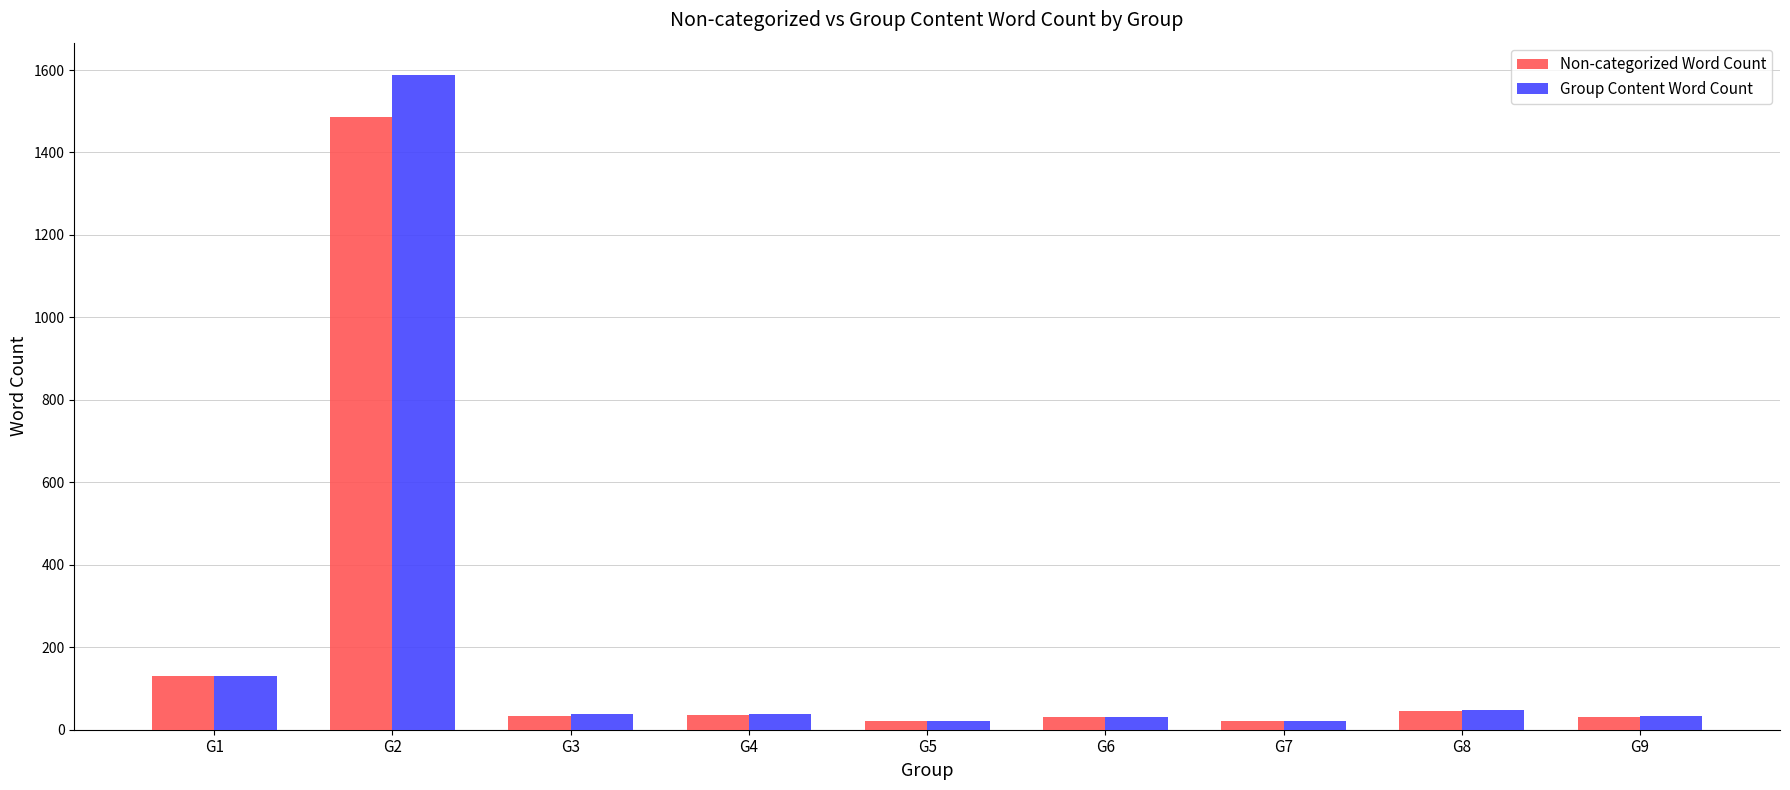

At which category is the sum across all series the highest?

G2